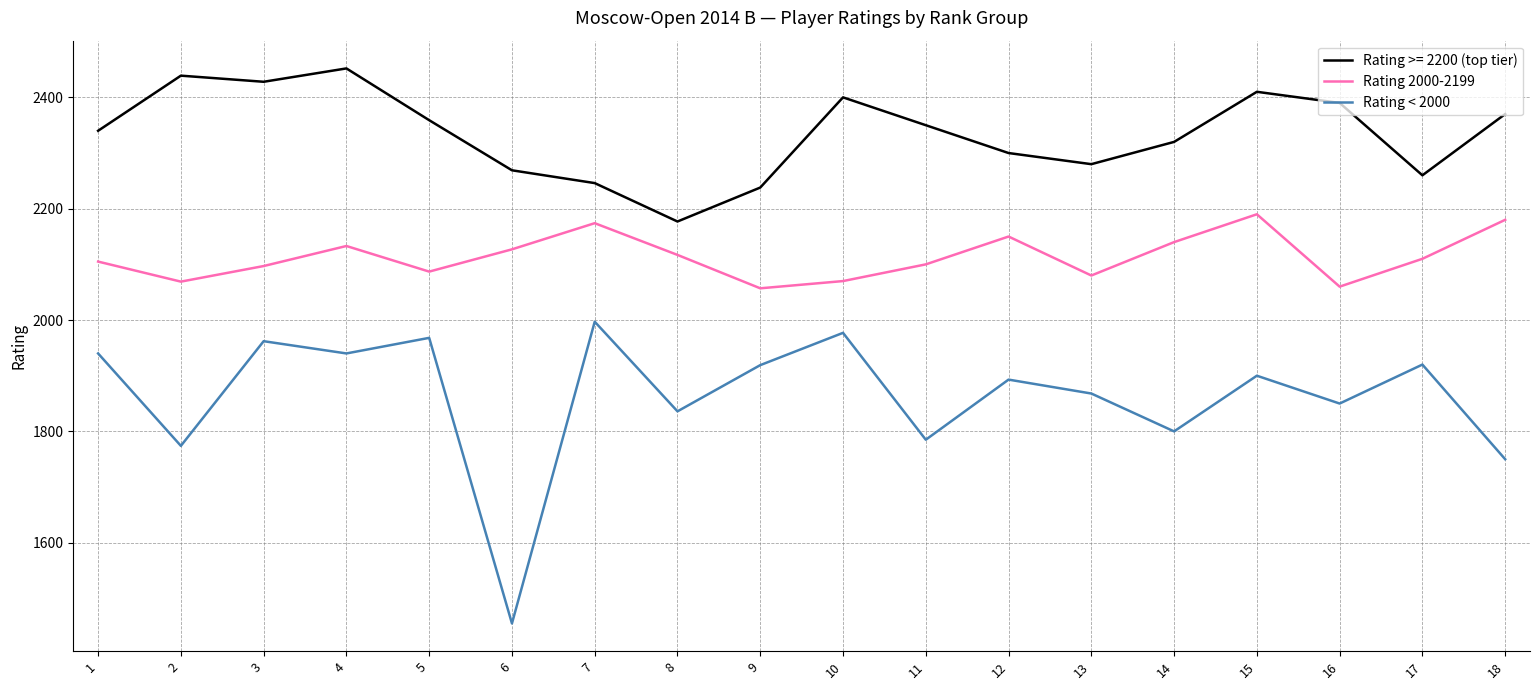

What is the difference between the second highest and second lowest values in the Rating 2000-2199 series?

120